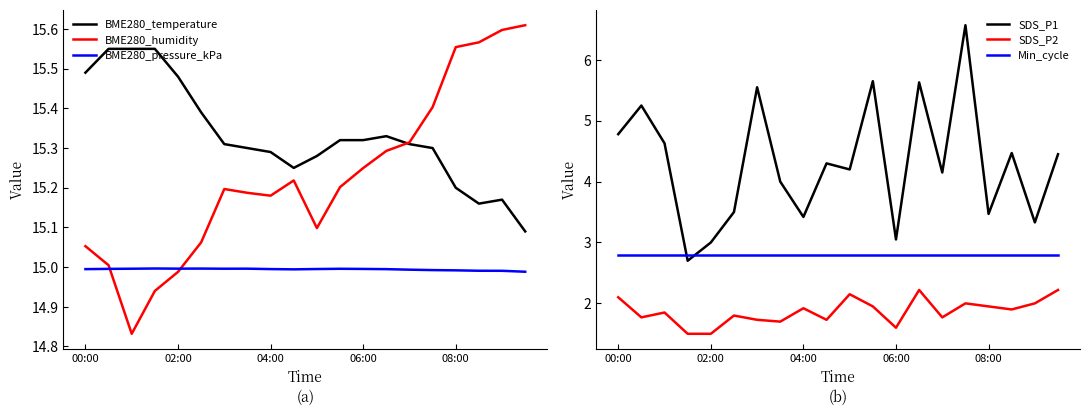

What is the value of the SDS_P1 point at the 7th from the left?

5.5